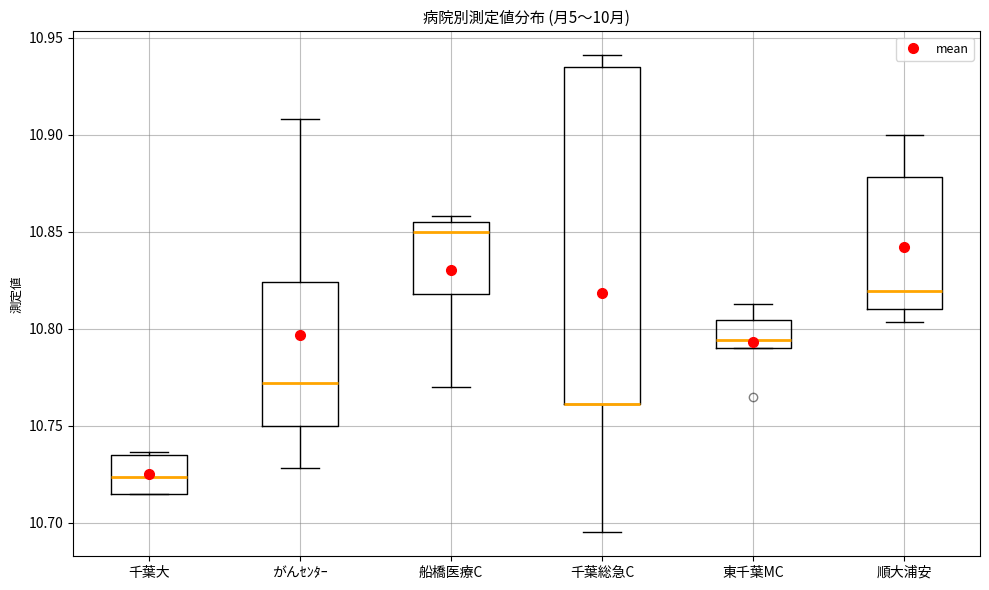

Comparing the boxes themselves (not the whiskers), which one is the tallest?

千葉総急C